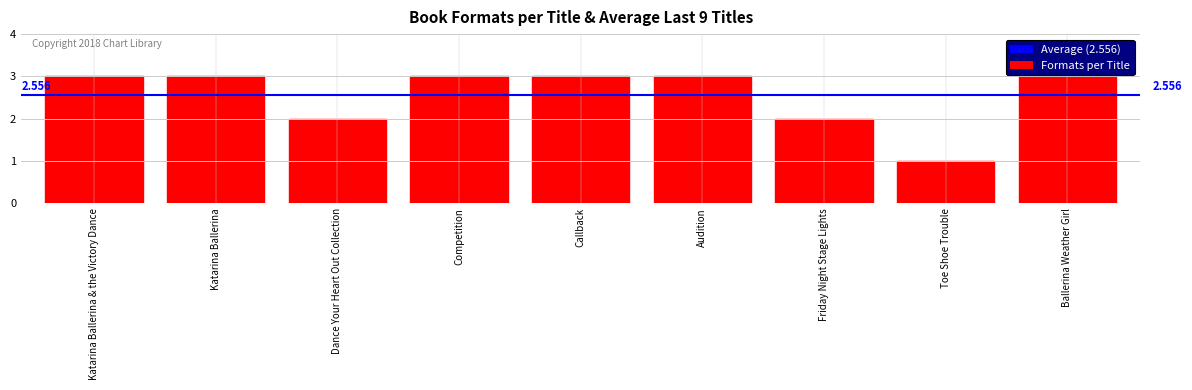

Between Ballerina Weather Girl and Dance Your Heart Out Collection, which is larger?

Ballerina Weather Girl